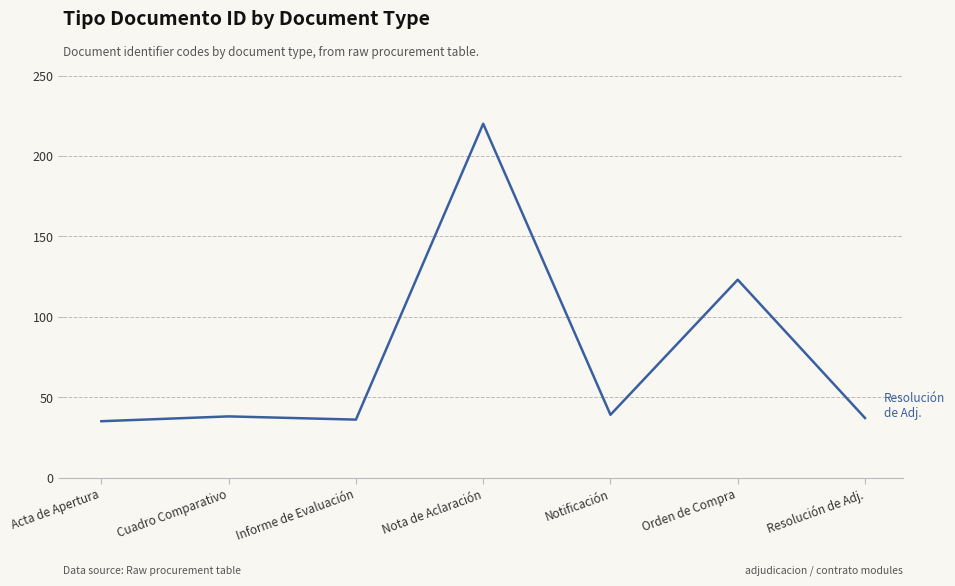

How many distinct data groups are displayed?

1